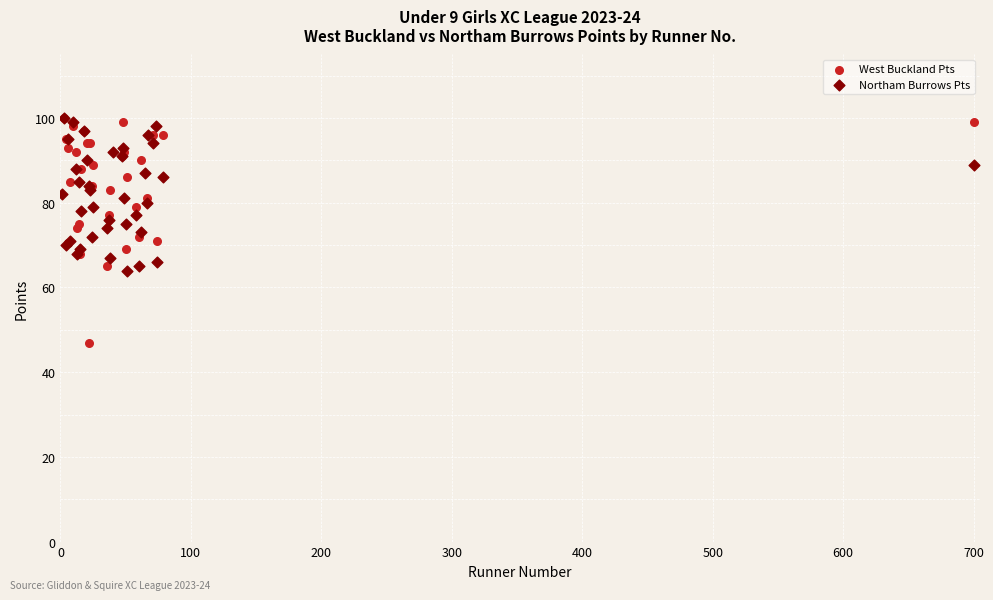

Which series has the largest Y range (max minus min)?

West Buckland Pts